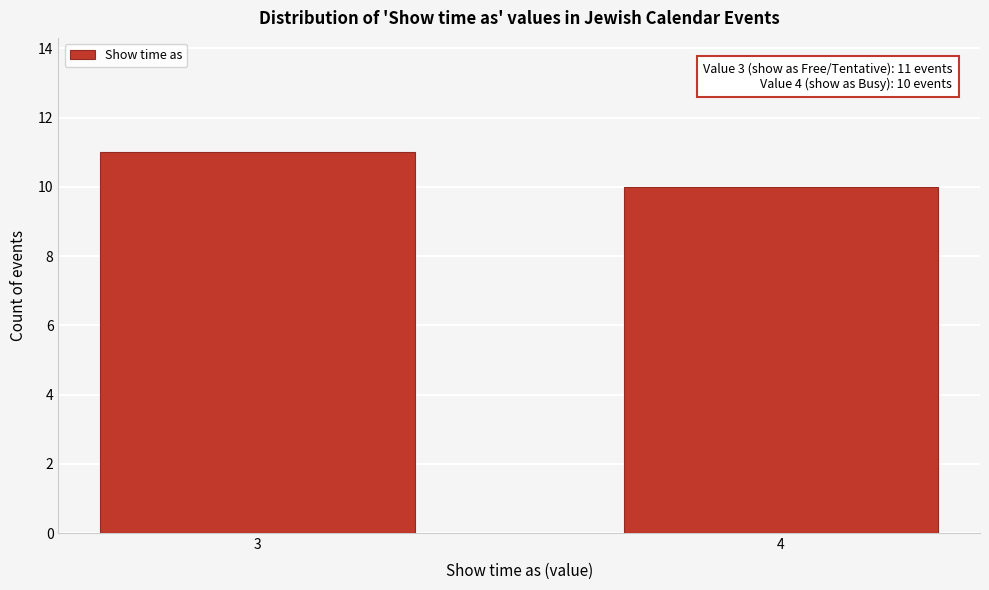

Reading left to right, extract all data points from this chart.

11	10